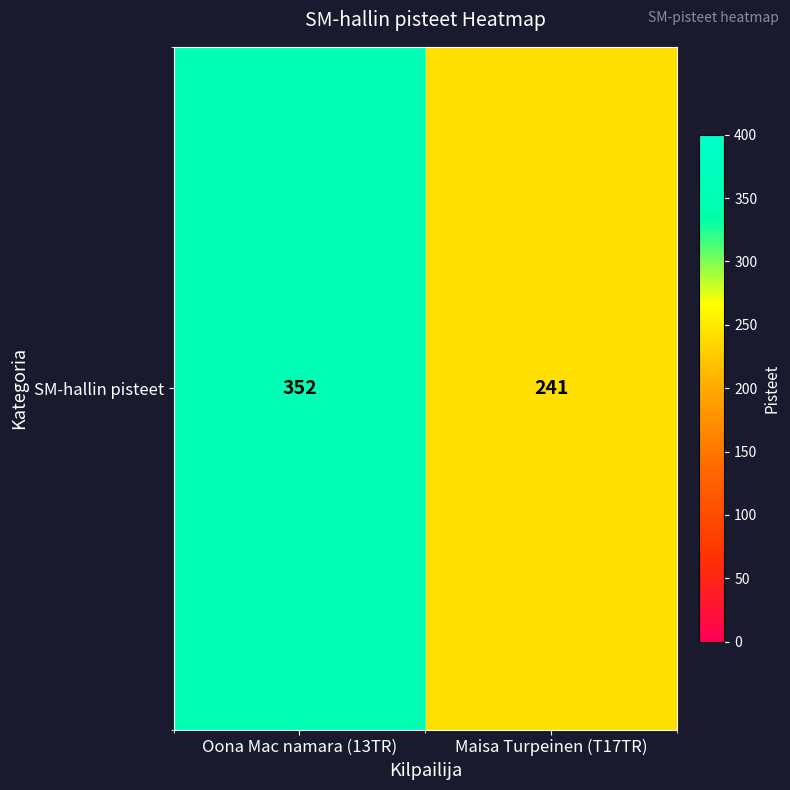

What is the greatest value displayed?

352